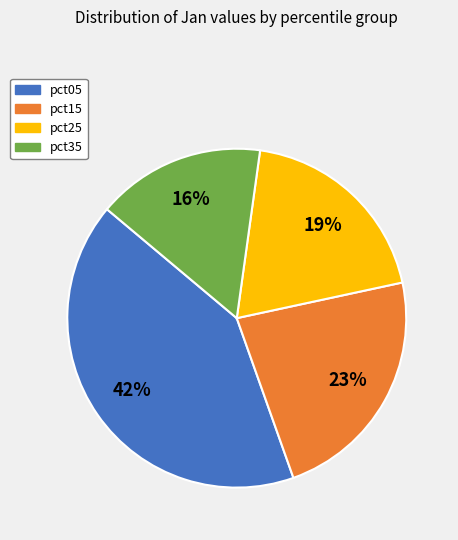

Is there a majority slice in this chart?

No